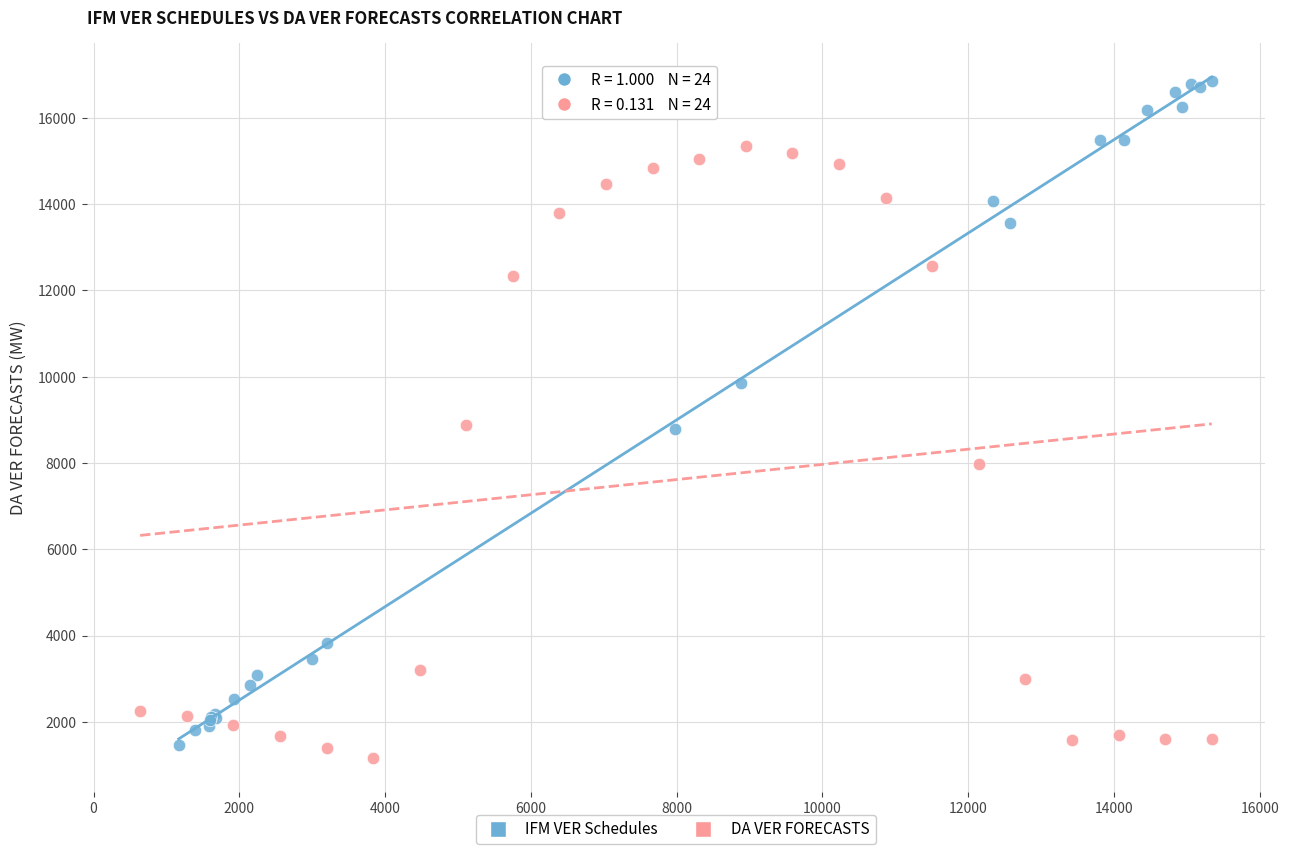

Which series has the widest spread of Y values?

IFM VER Schedules